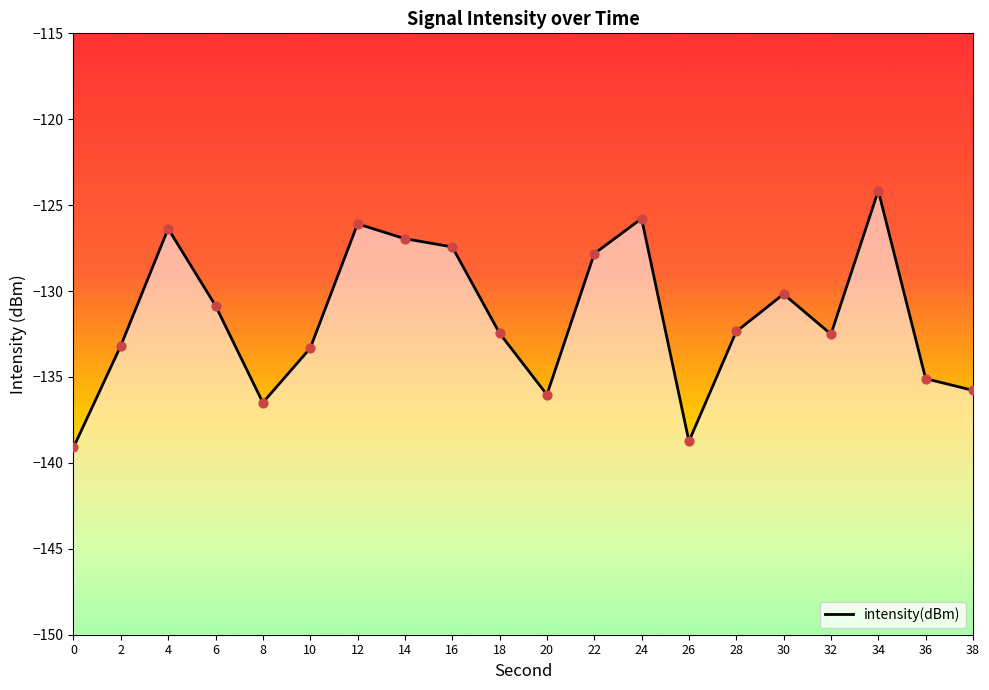

Which has a higher value, 18 or 36?

18